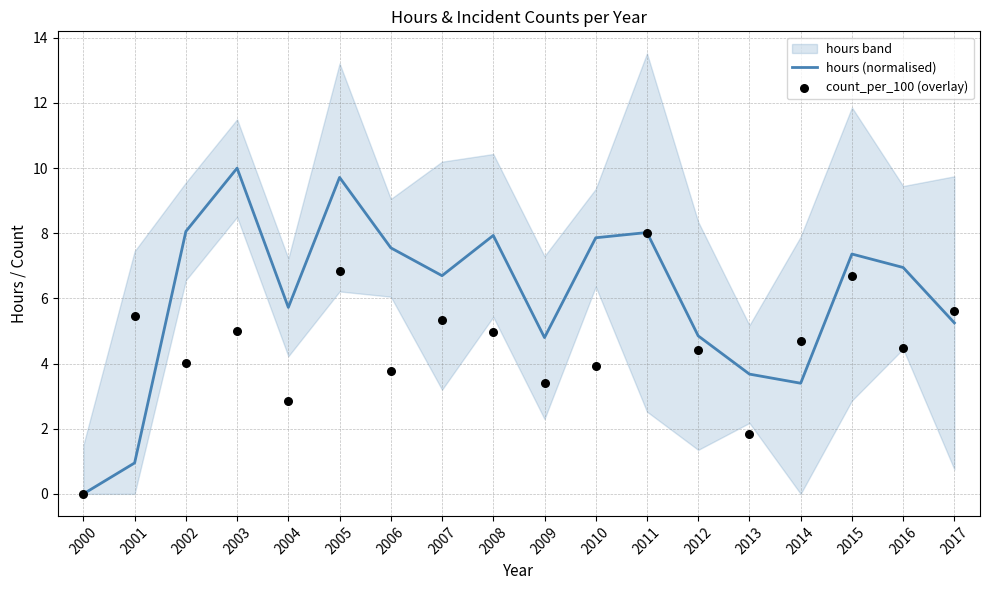

At how many categories does at least one series exceed 4?

16